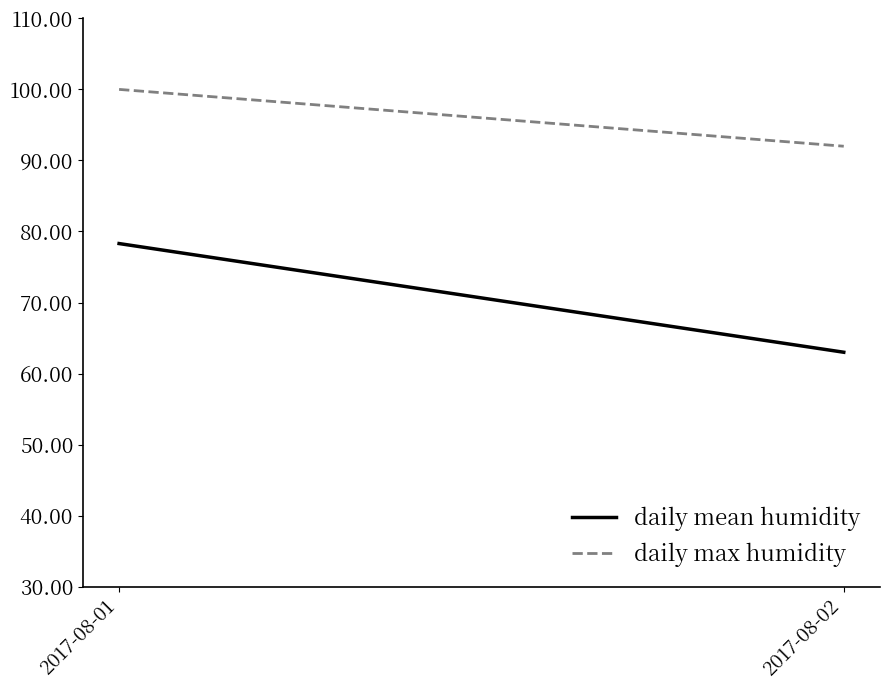

Reading left to right, extract all data points from this chart.

daily mean humidity: 78.3	63.0
daily max humidity: 100.0	92.0